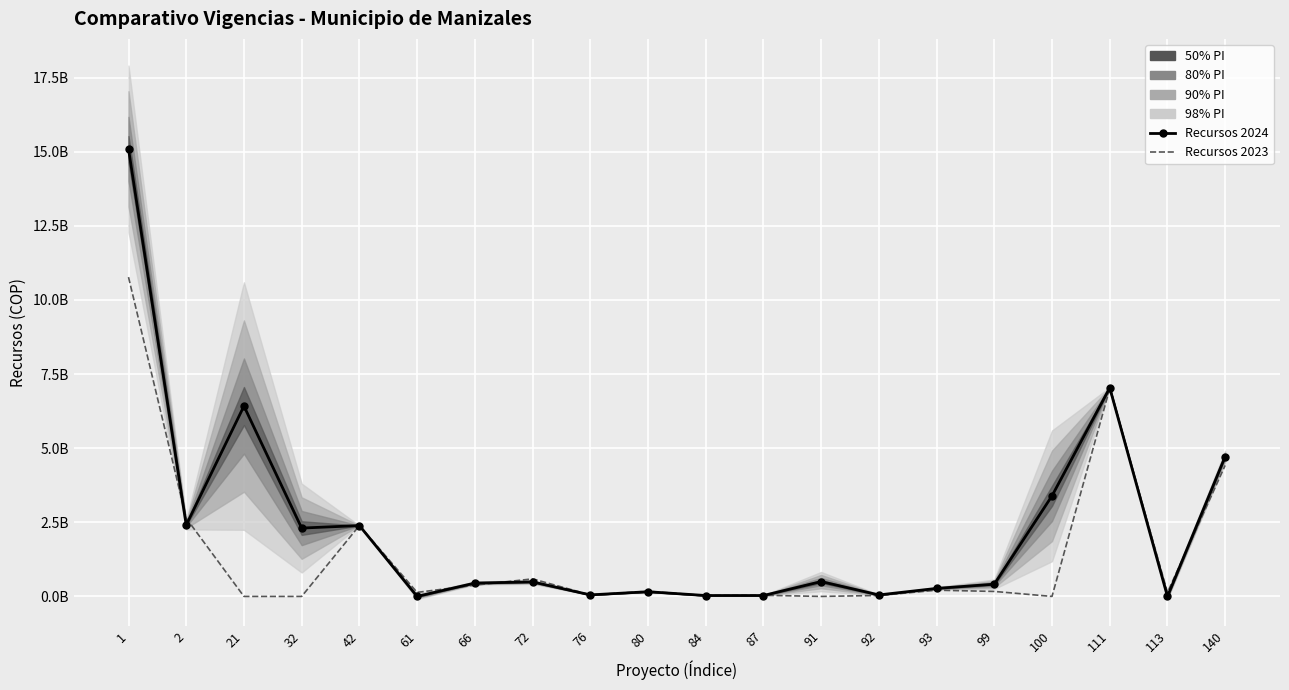

Which series has the widest spread of values?

Recursos 2024